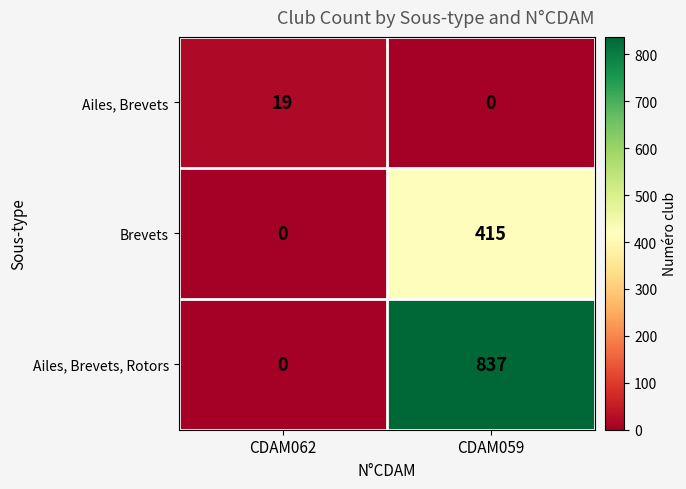

What is the difference between the Ailes, Brevets values at CDAM059 and CDAM062?

19